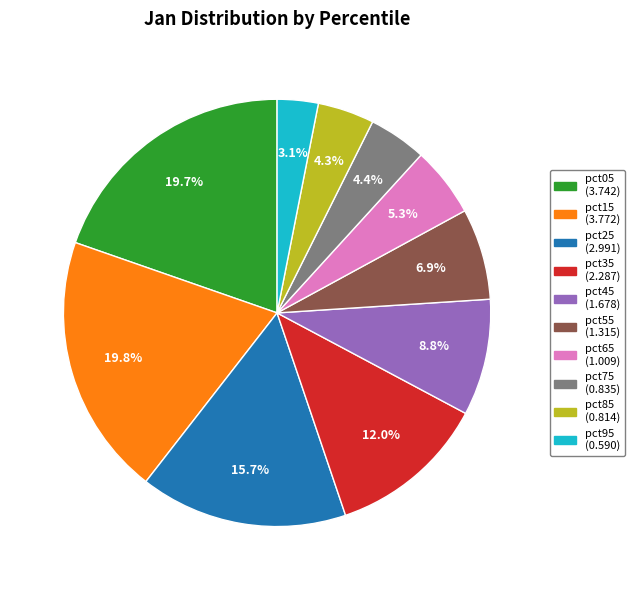

Which category has the smallest portion of the pie?

pct95